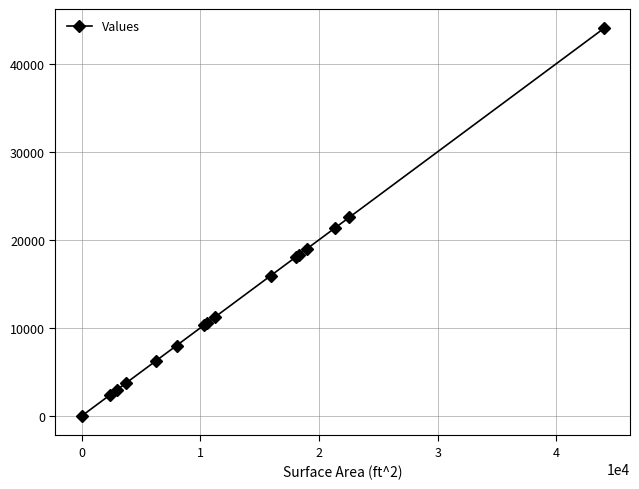

What is the maximum value shown in the chart?

44000.0